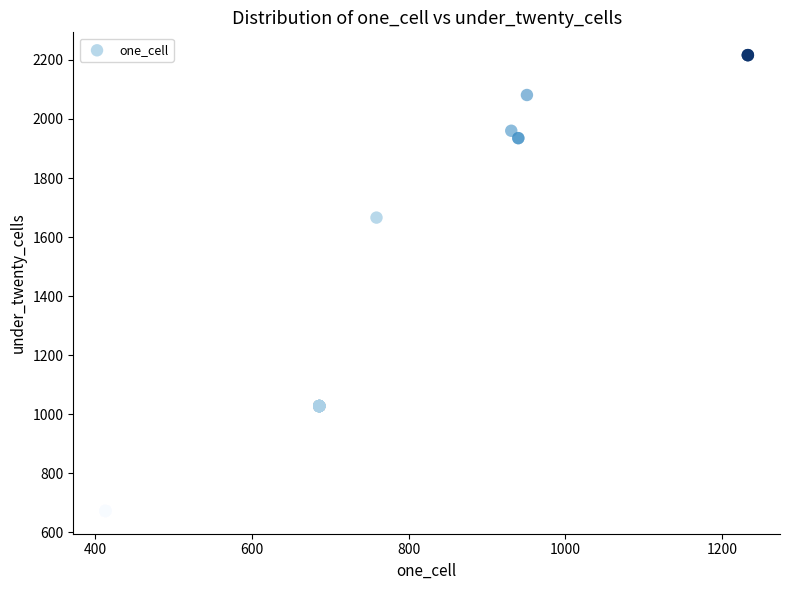

What Y value in the scatter plot is closest to 1444?

1666